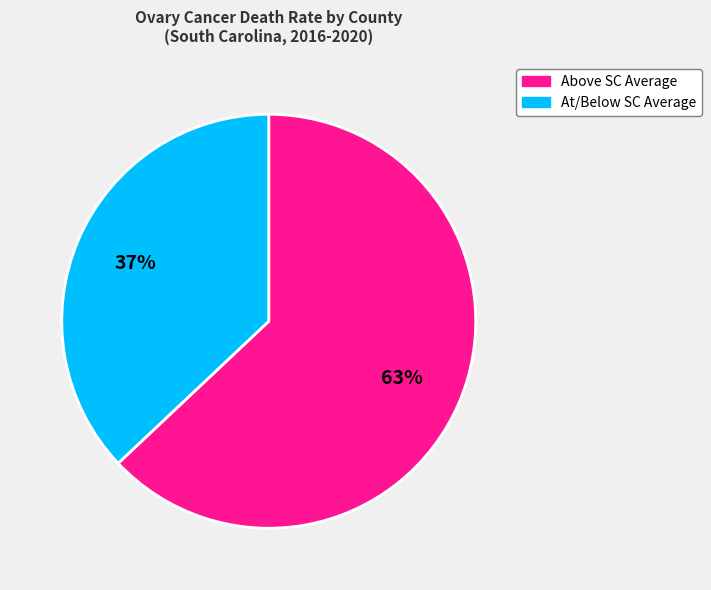

Is there a majority slice in this chart?

Yes